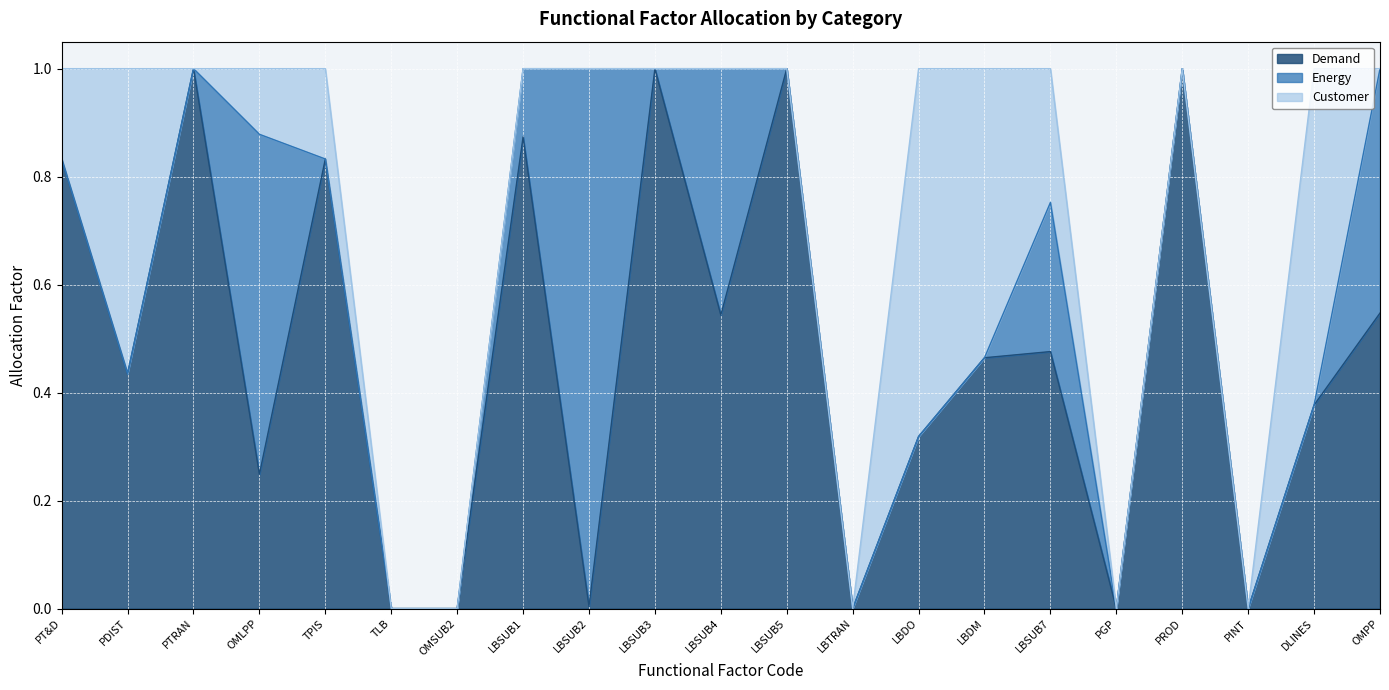

At LBSUB2, list the series in order from largest to smallest.

Energy, Demand, Customer